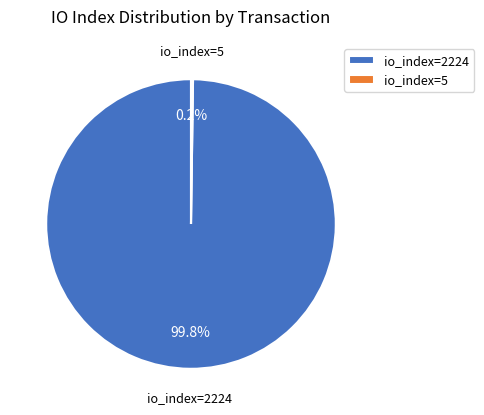

Does io_index=2224 account for over 50% of the chart?

Yes